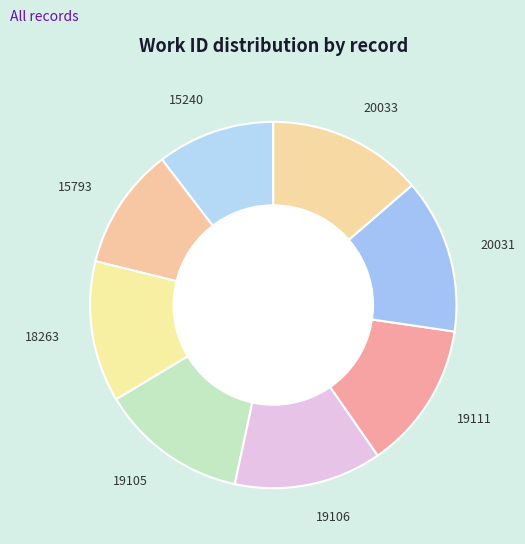

Combined, do 20031 and 19111 account for over 50%?

No